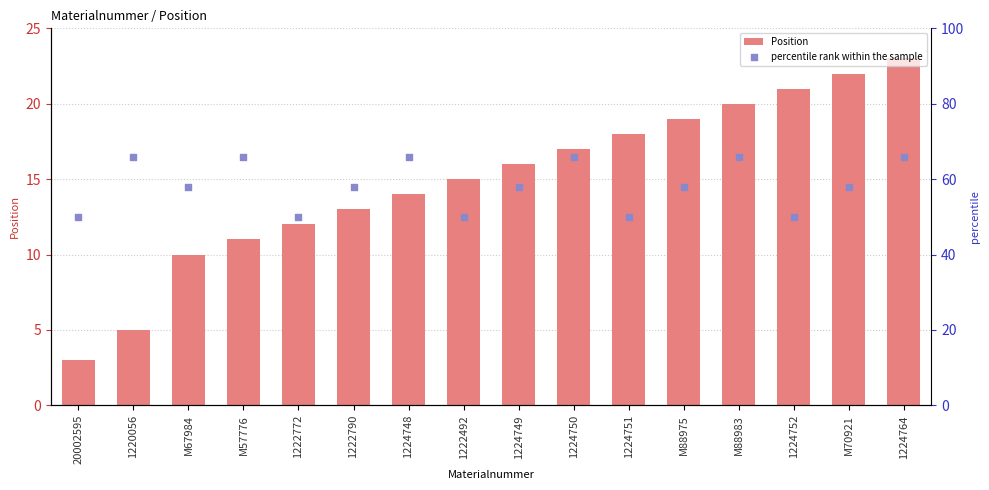

Which series has the largest total across all categories?

percentile rank within the sample